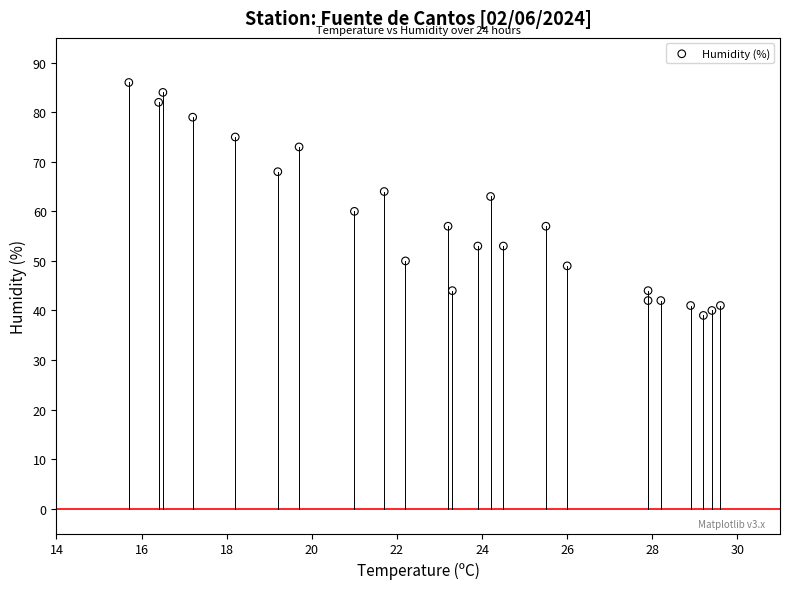

What Y value in the scatter plot is closest to 62?

63